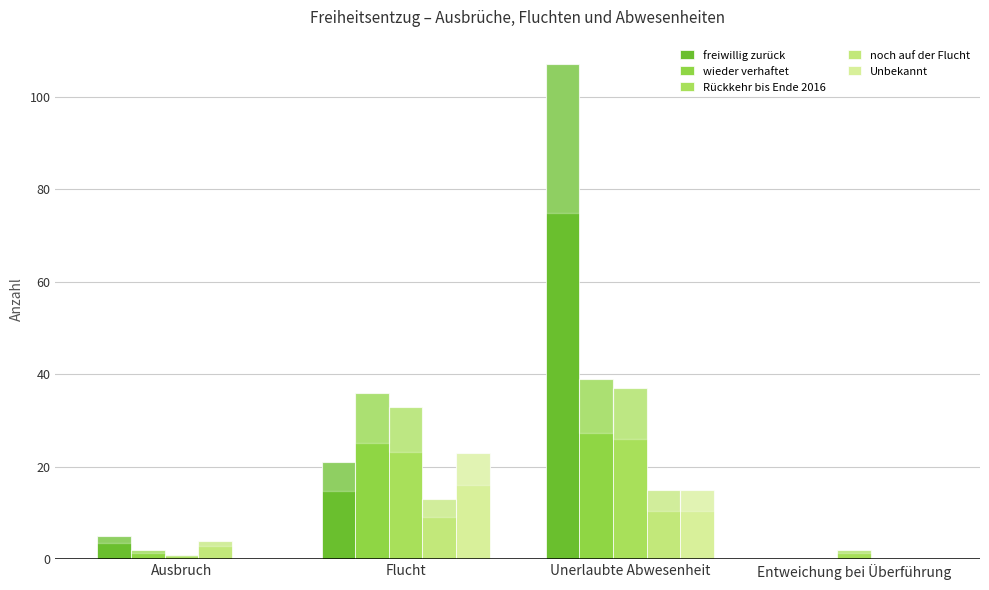

At which category is the sum across all series the highest?

Unerlaubte Abwesenheit